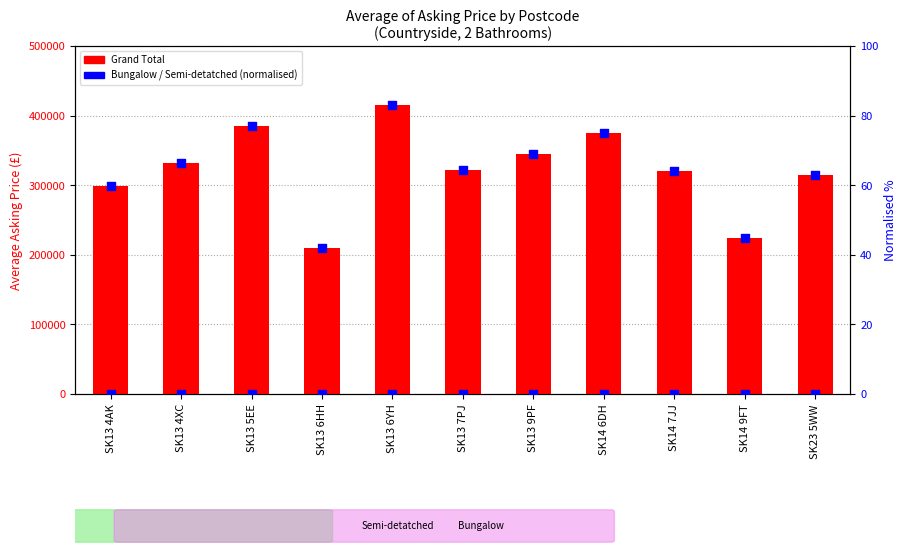

Which series has the widest spread of Y values?

Grand Total (Asking Price)